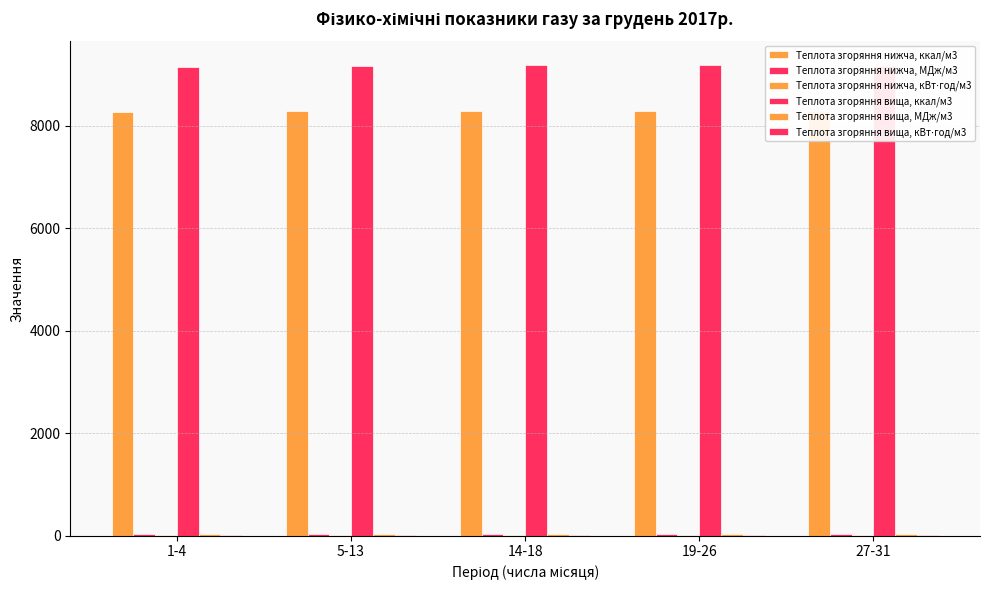

Does the chart contain stacked bars?

No